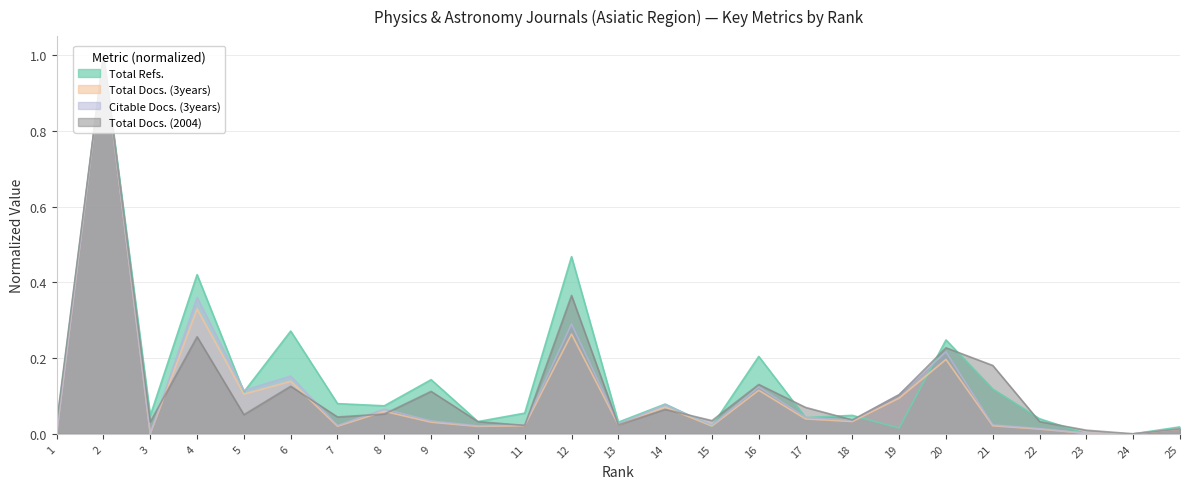

At which label does Total Refs. reach its peak?

2